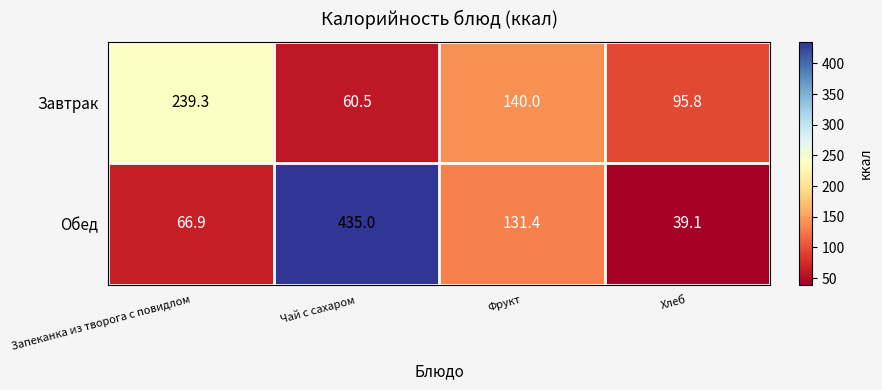

Reading left to right, what are all the values shown in this chart?

Завтрак: 239.3	60.5	140.0	95.8
Обед: 66.9	435.0	131.4	39.1